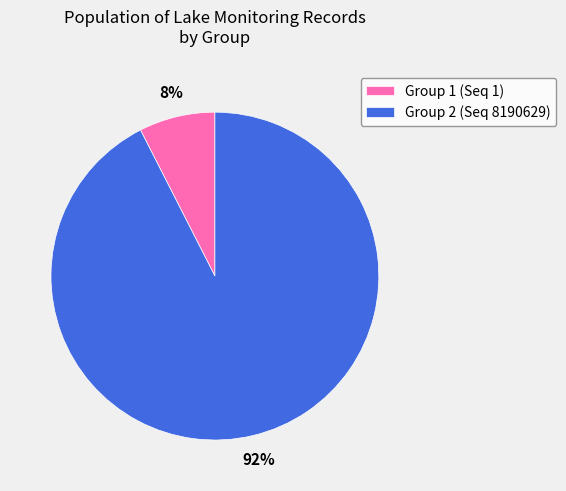

Count the number of slices in the pie.

2